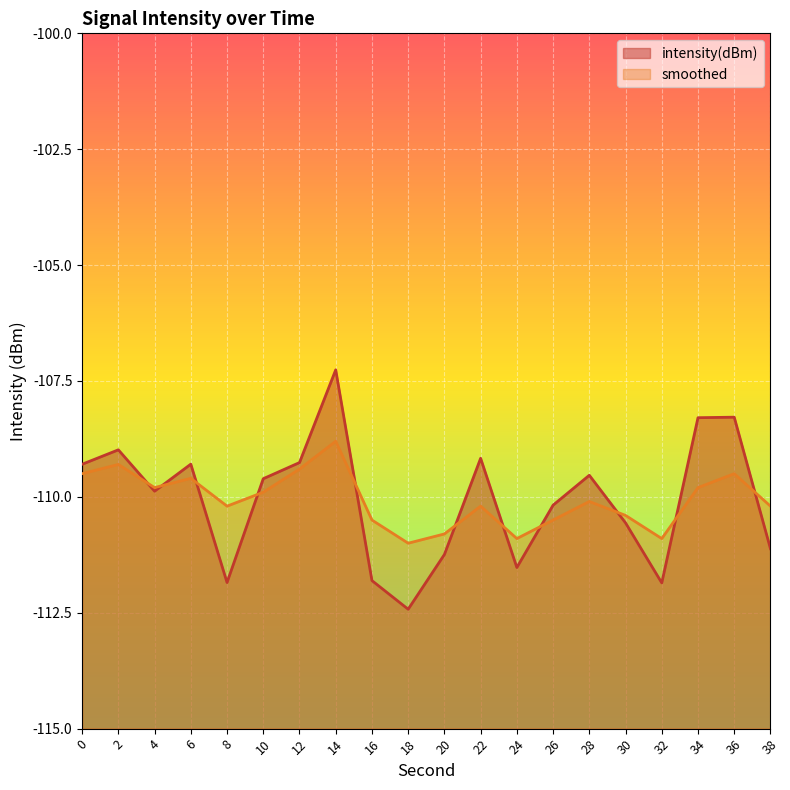

Where is the first local maximum for intensity(dBm)?

2